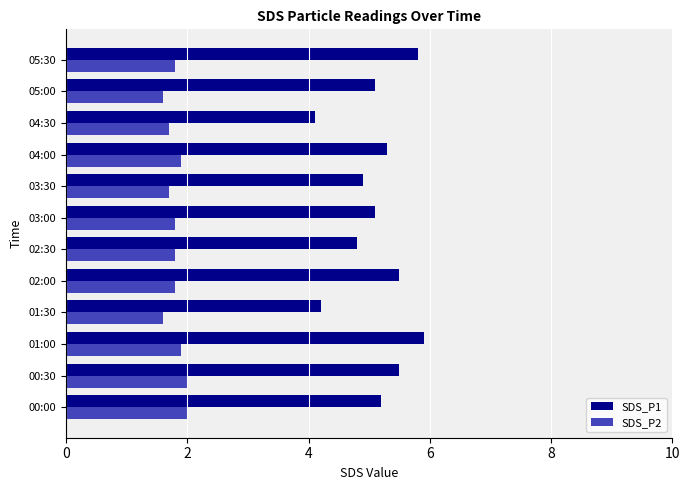

Is the value of SDS_P1 at 01:00 greater than the value of SDS_P2 at 02:00?

Yes